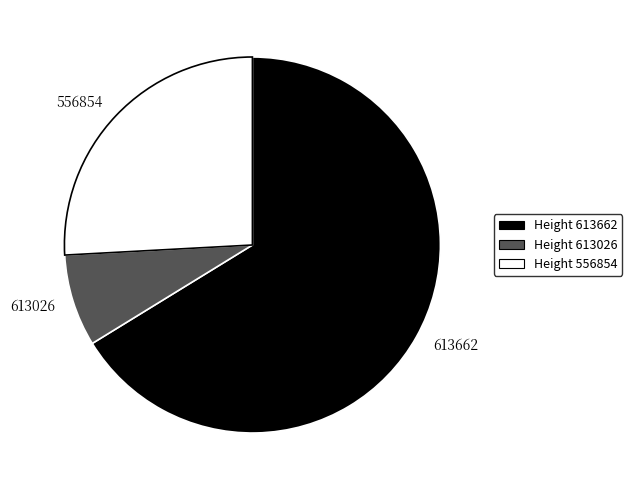

How many segments does this pie chart have?

3